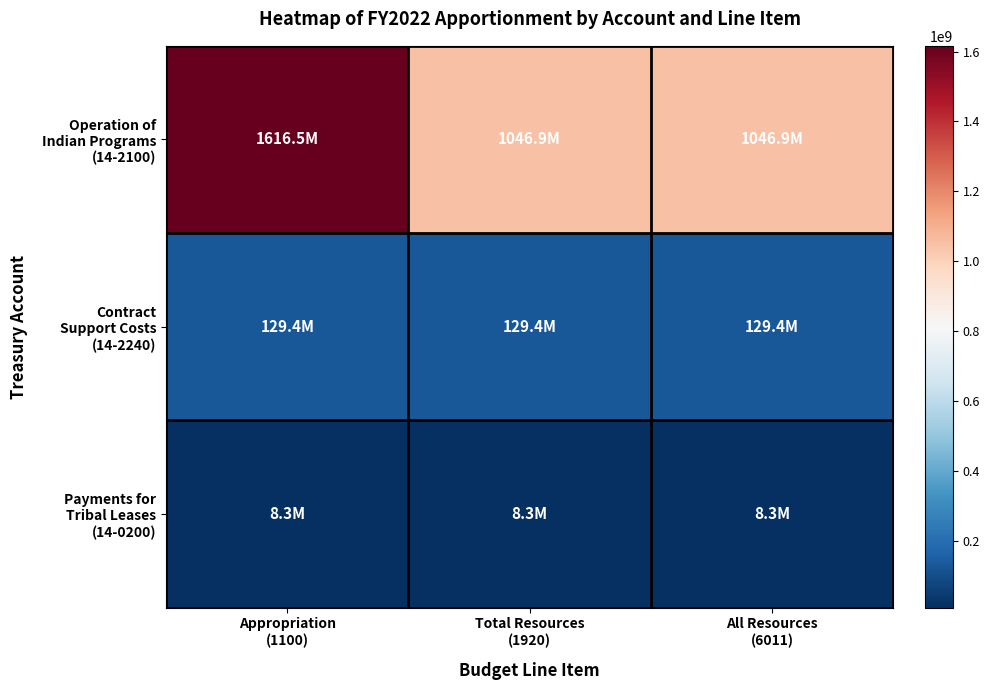

At how many categories does at least one series exceed 1458197700?

1